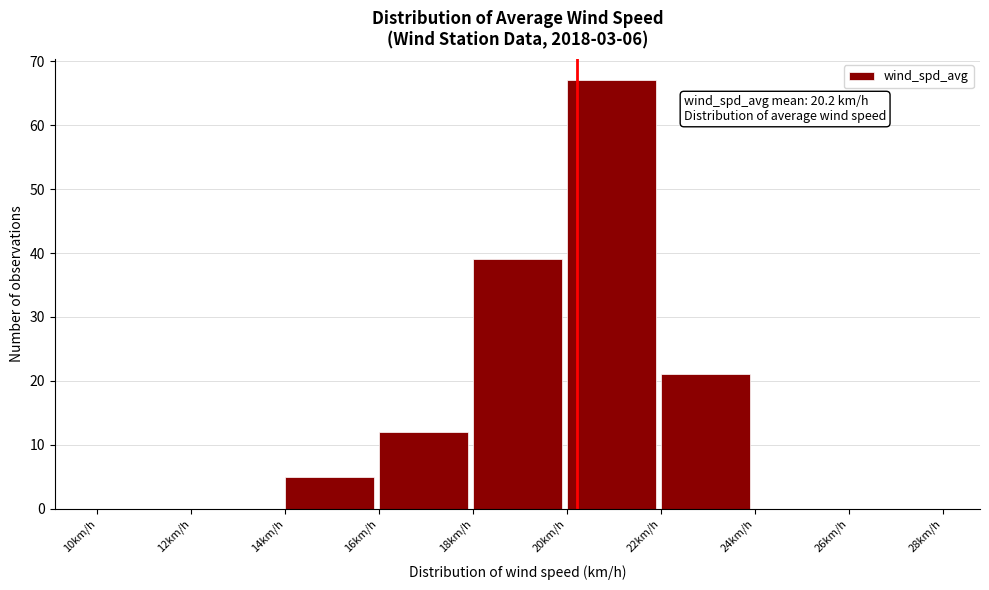

Which range on the x-axis has the tallest bar?

20 to 22